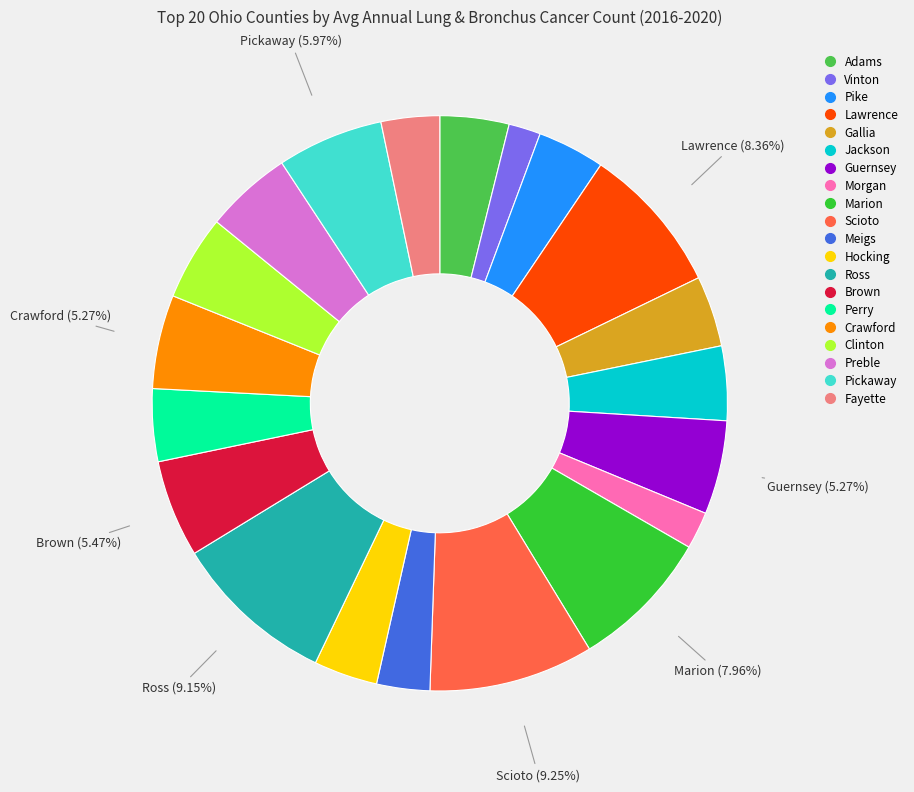

Count the number of slices in the pie.

20